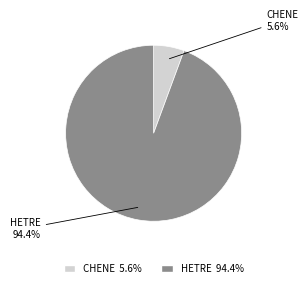

Is there a majority slice in this chart?

Yes